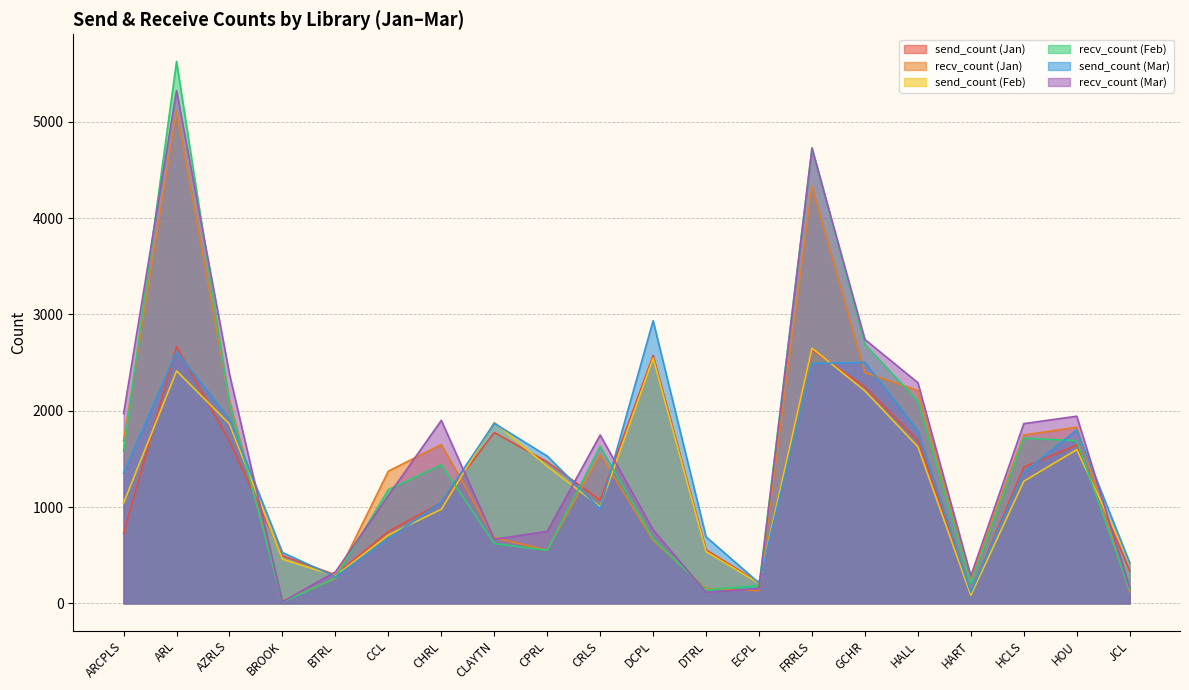

What is the maximum value for send_count (Feb)?

2649